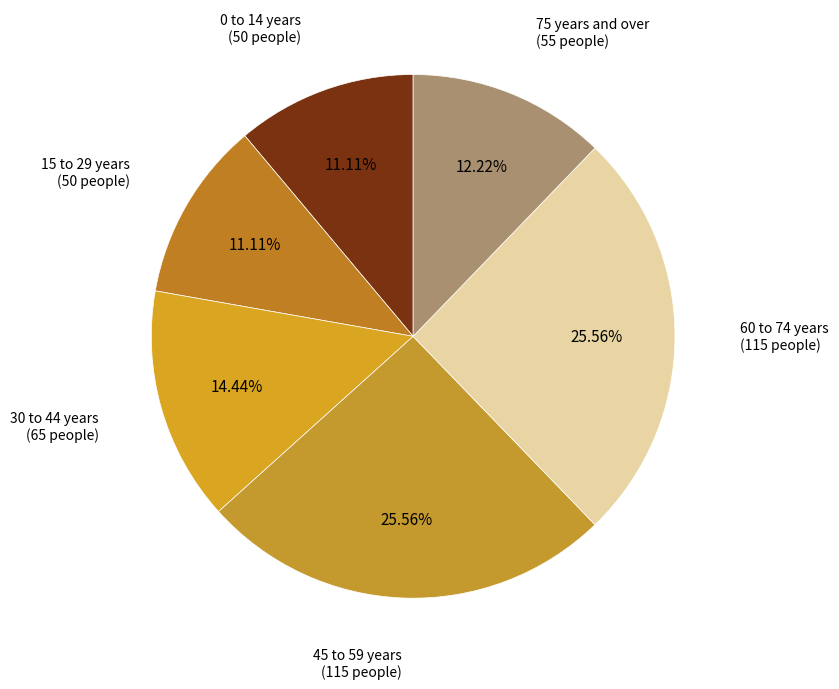

How many segments does this pie chart have?

6